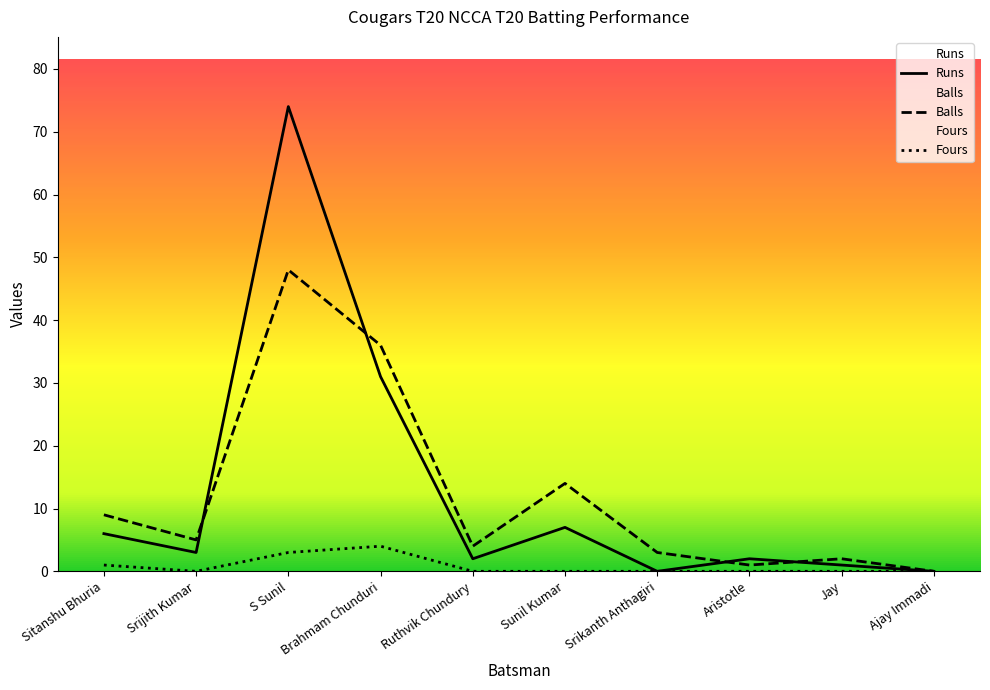

What are all the series names shown in the legend?

Runs, Balls, Fours